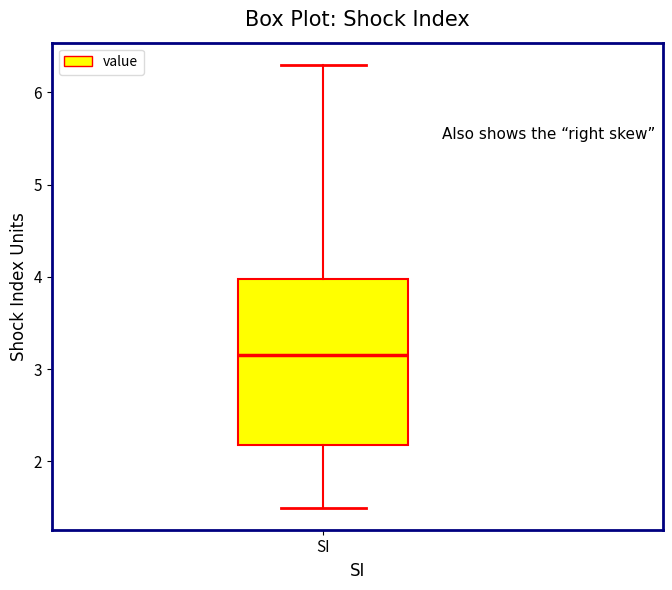

Where is the upper edge of the box for SI on the y-axis? The values are not printed on the chart, so give them approximately, as read against the axis.

4.0